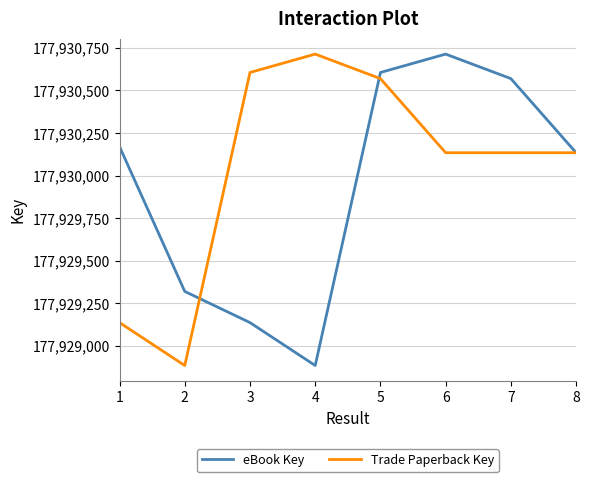

The eBook Key series shows 120493184 at 5. True or false?

False